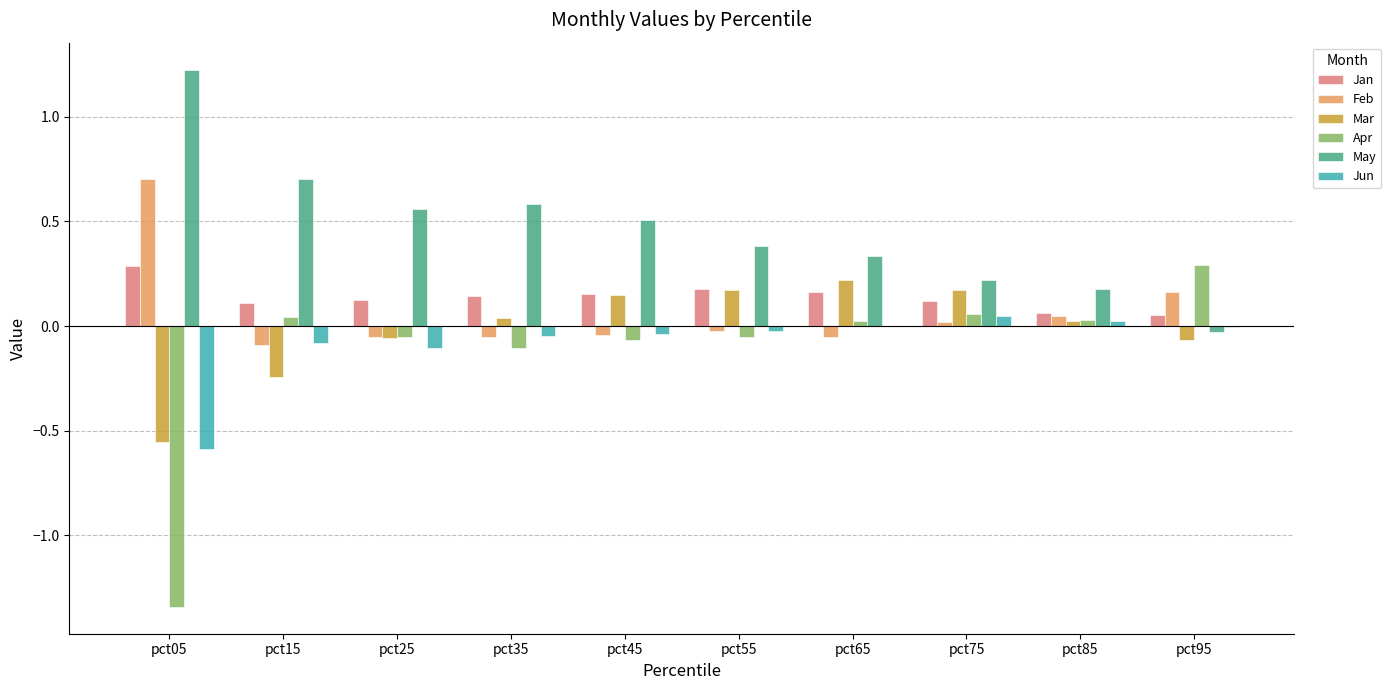

How many series are shown in this chart?

6